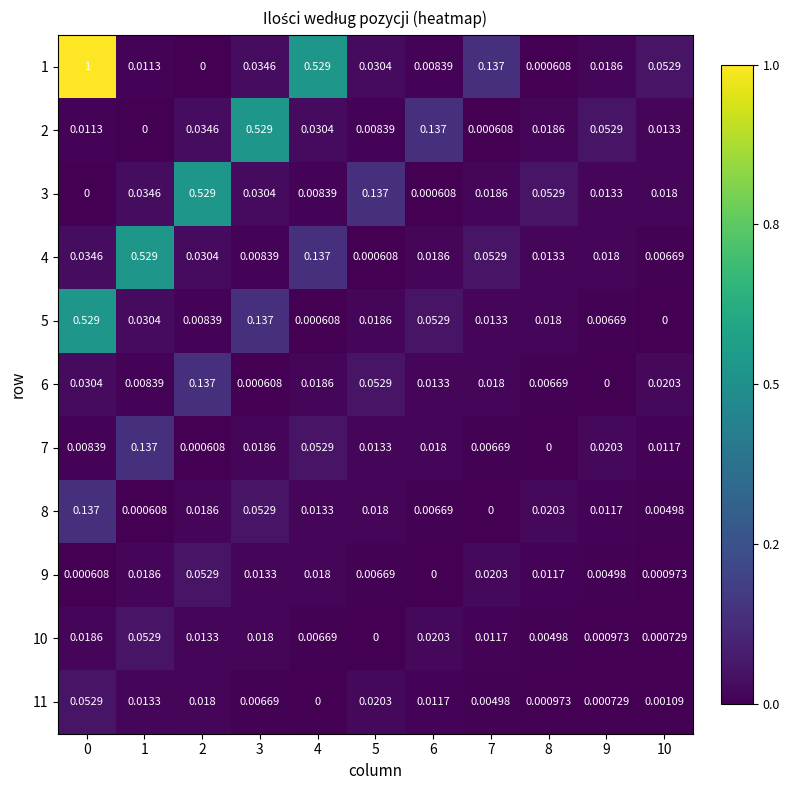

Is the value of 7 at 1 greater than the value of 1 at 3?

Yes